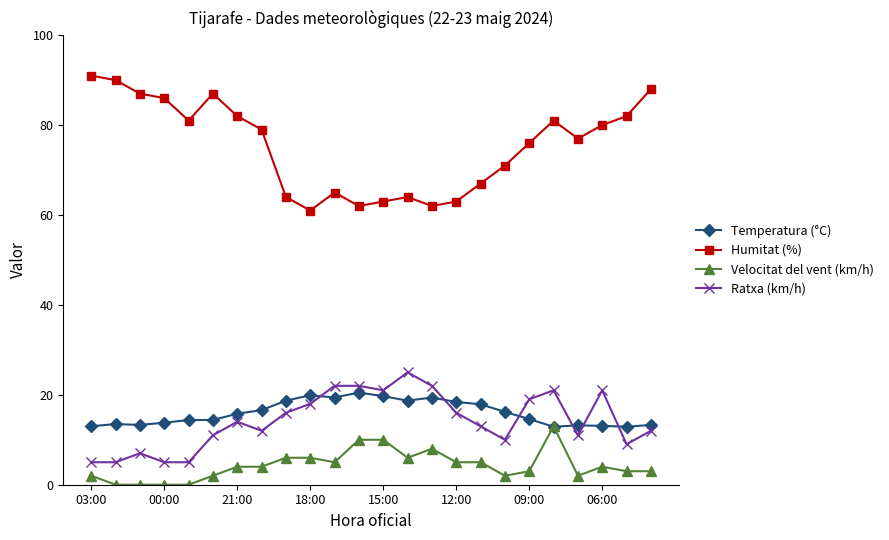

Which series has the largest total across all categories?

Humitat (%)